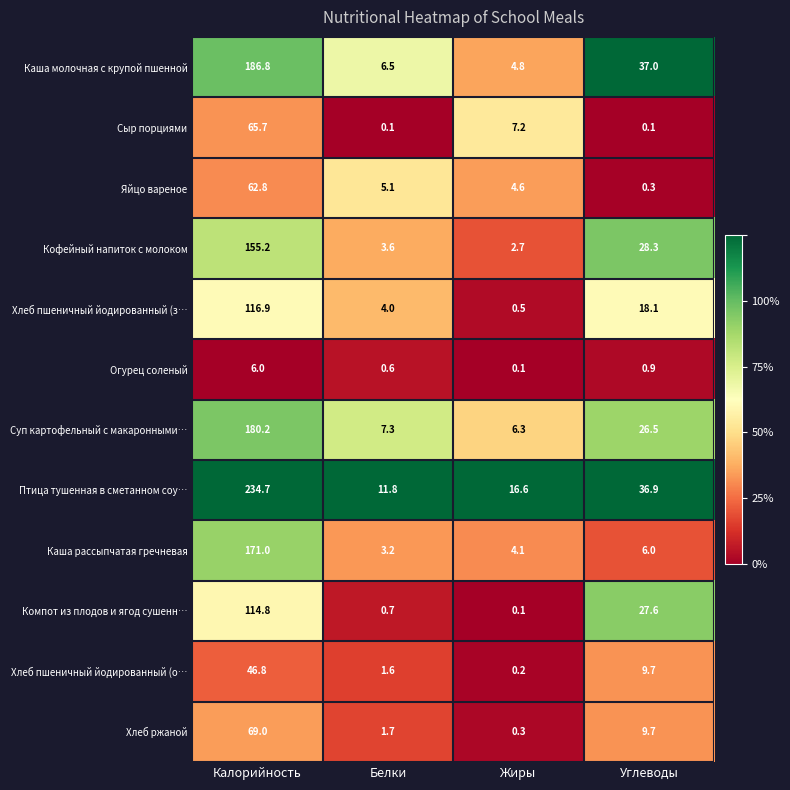

What is the approximate value of Кофейный напиток с молоком at Белки?

3.6